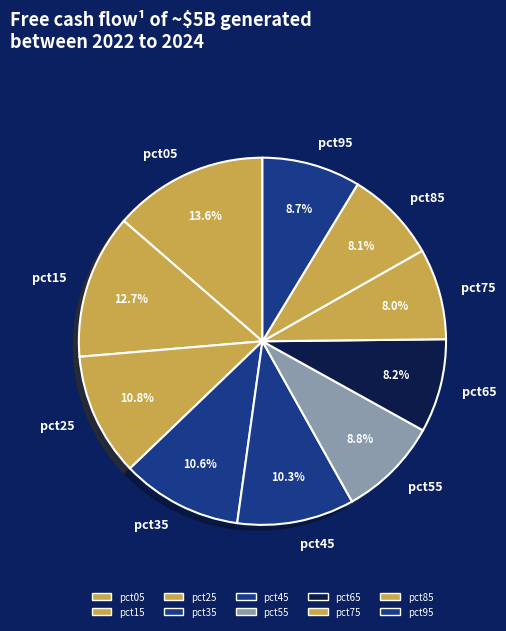

The pct85 slice represents 1% of the pie. True or false?

False